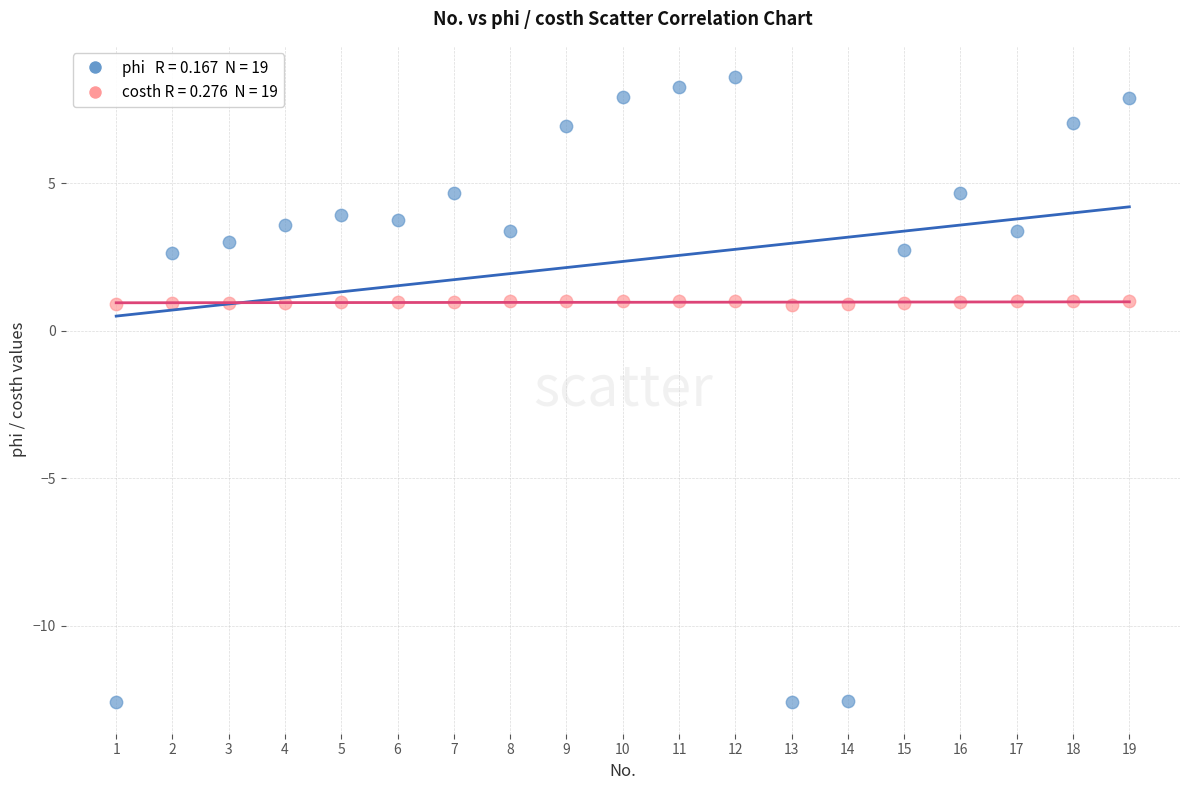

Across all data points, what is the range of X values (max minus min)?

18.0